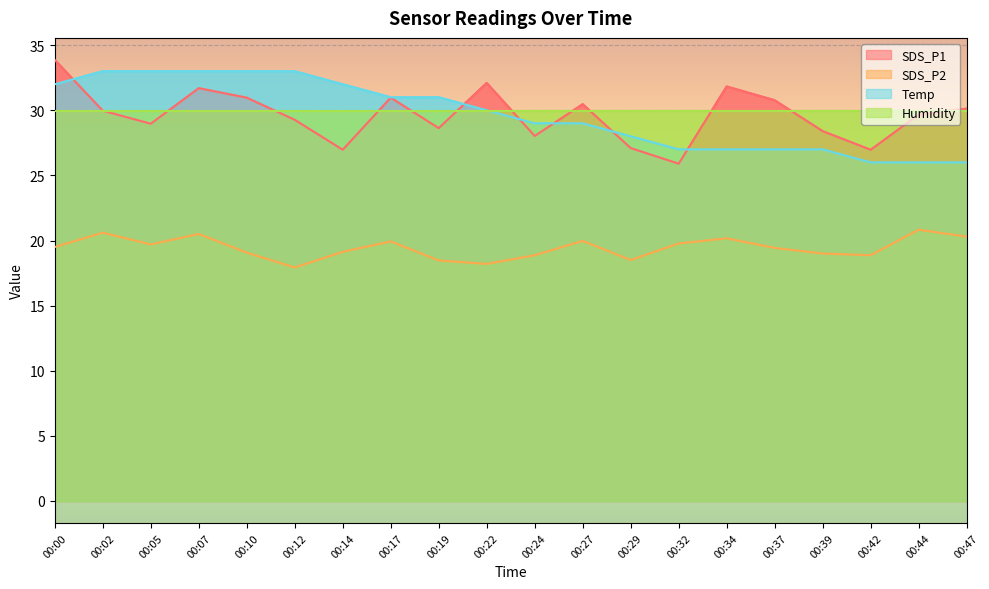

True or false: SDS_P1 and SDS_P2 intersect in this chart.

False